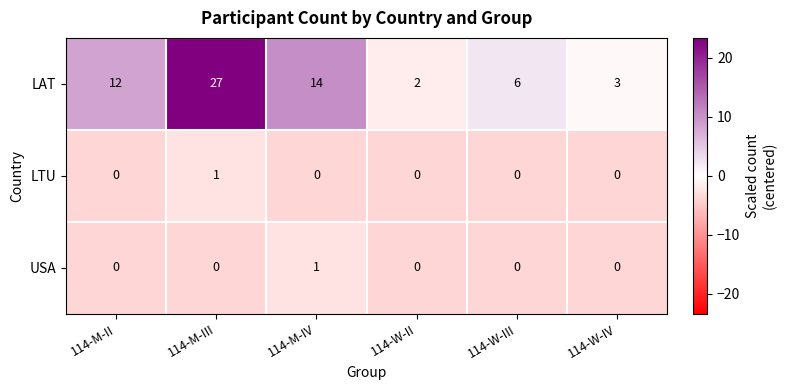

At 114-M-III, list the series in order from smallest to largest.

USA, LTU, LAT